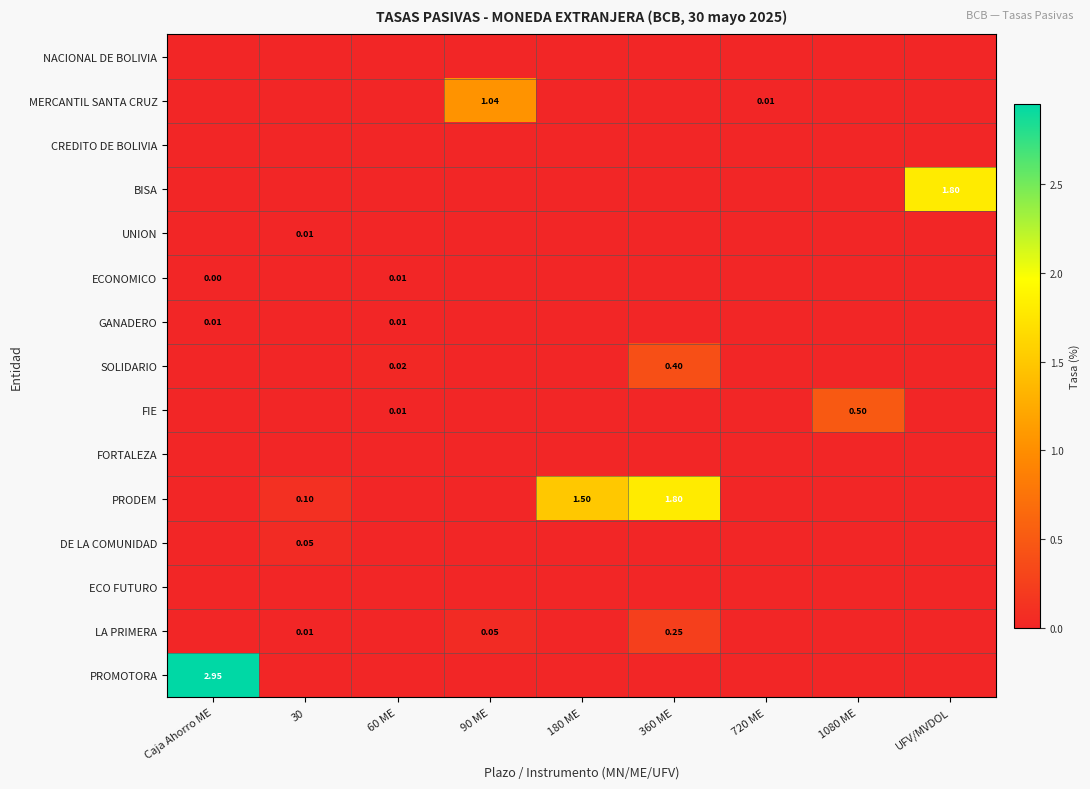

Is it true that ECO FUTURO equals 0.0 at 720 ME?

True